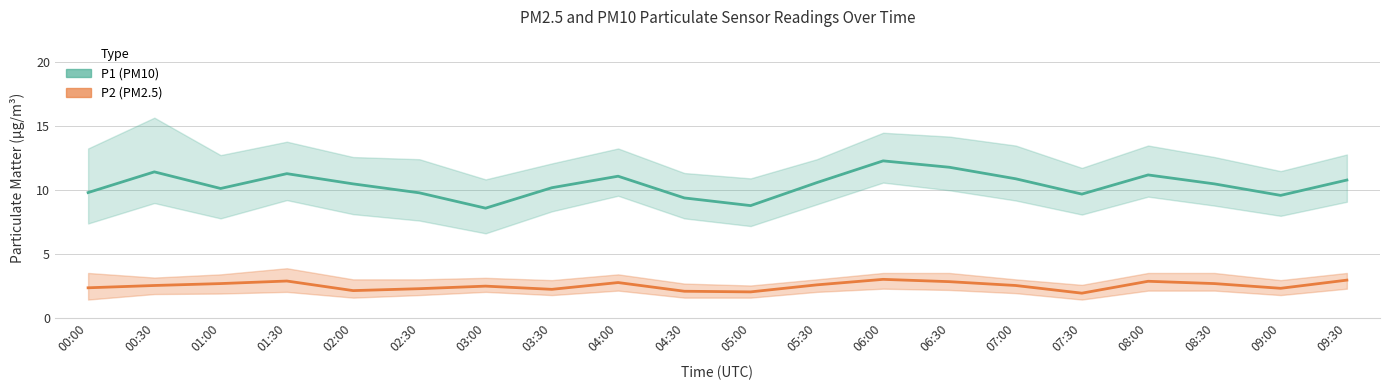

At which label is P2 (PM2.5) closest to 2?

05:00